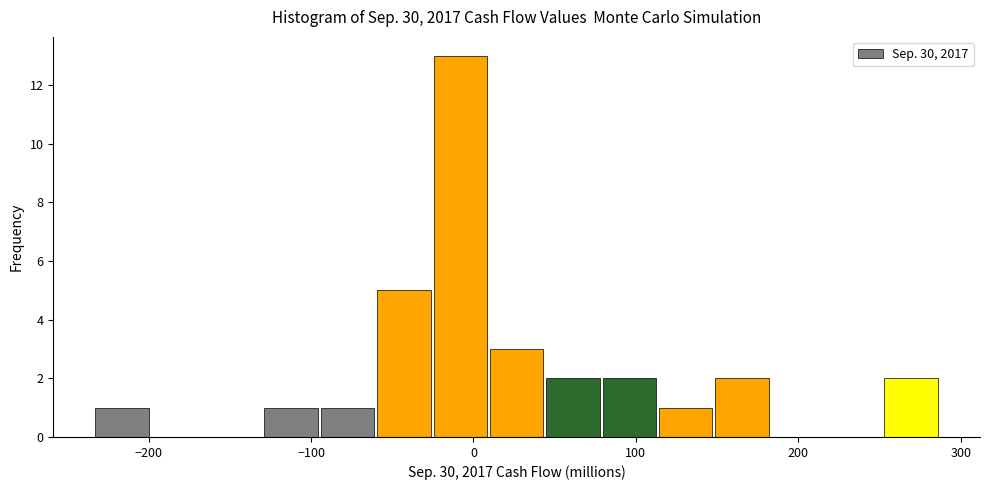

Around what value on the x-axis is the tallest bar? Give the approximate position of its centre, as read against the axis.

-10